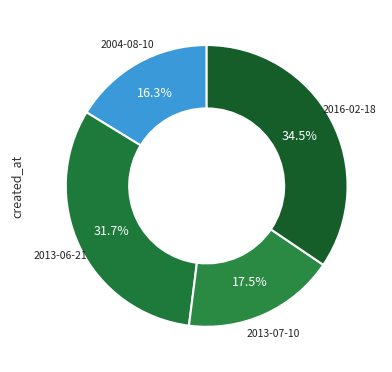

What is the ratio of the value at 2004-08-10 to the value at 2013-06-21?

0.5